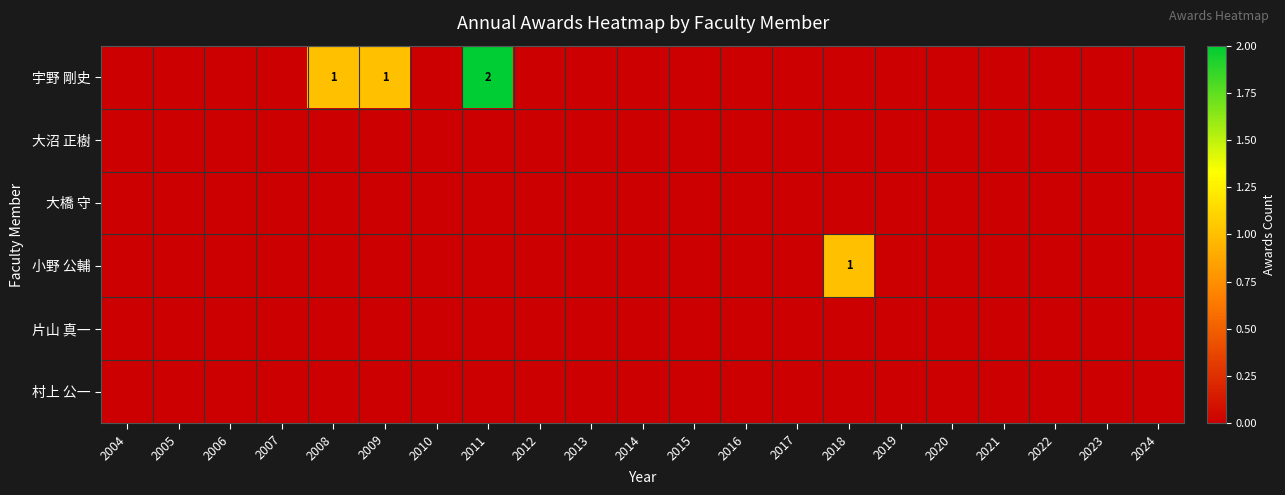

The value of 片山 真一 at 2018 is 0. True or false?

True